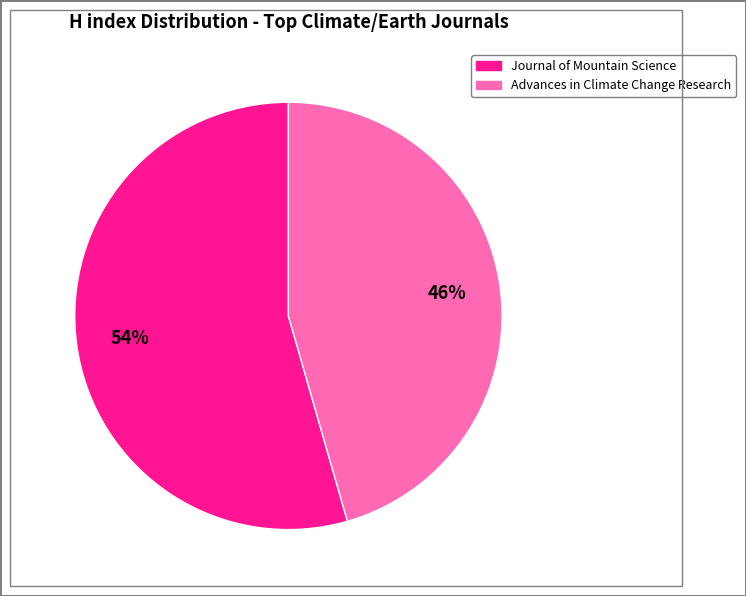

How many segments does this pie chart have?

2